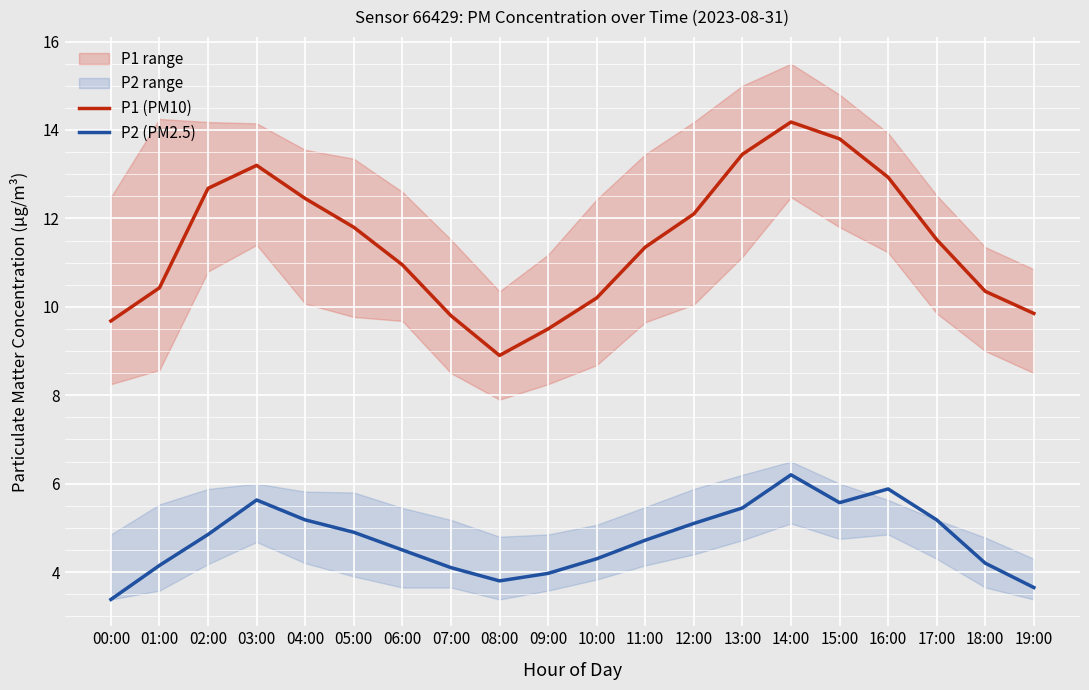

How many values in the P1 (PM10) series exceed 11?

11